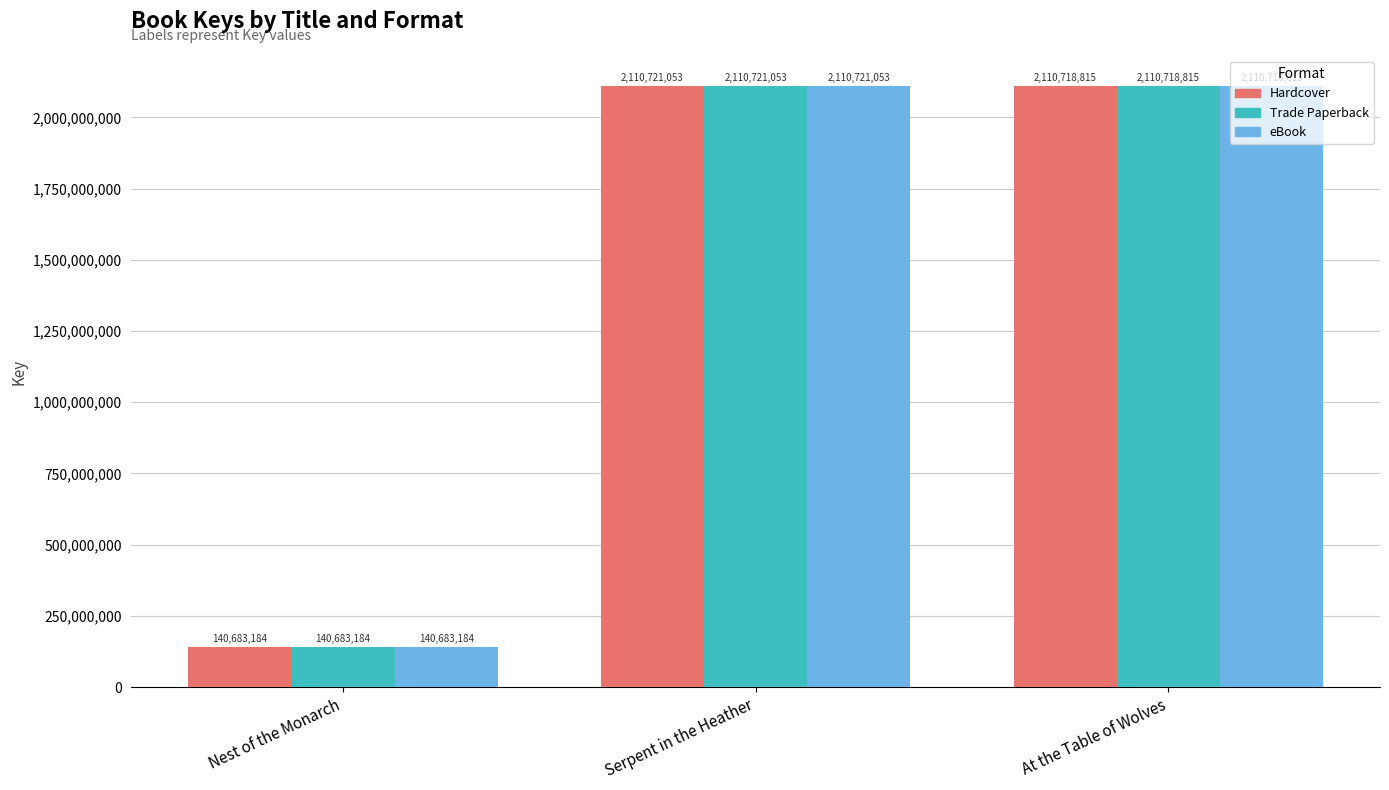

Where does the Trade Paperback series first go above 2110718815?

Serpent in the Heather